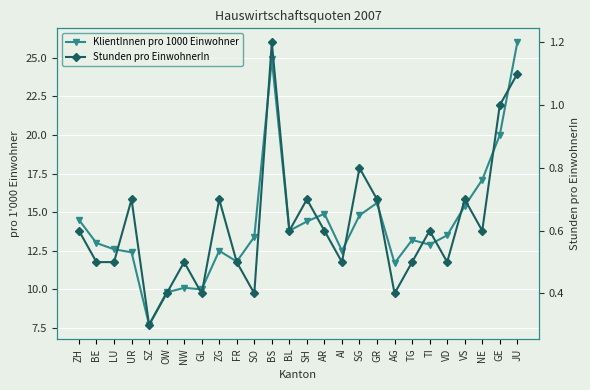

Reading left to right, extract all data points from this chart.

KlientInnen pro 1000 Einwohner: ZH=14.5	BE=13.0	LU=12.6	UR=12.4	SZ=7.7	OW=9.8	NW=10.1	GL=10.0	ZG=12.5	FR=11.8	SO=13.4	BS=24.9	BL=13.8	SH=14.4	AR=14.9	AI=12.5	SG=14.8	GR=15.6	AG=11.7	TG=13.2	TI=12.9	VD=13.5	VS=15.4	NE=17.1	GE=20.0	JU=26.0
Stunden pro EinwohnerIn: ZH=0.6	BE=0.5	LU=0.5	UR=0.7	SZ=0.3	OW=0.4	NW=0.5	GL=0.4	ZG=0.7	FR=0.5	SO=0.4	BS=1.2	BL=0.6	SH=0.7	AR=0.6	AI=0.5	SG=0.8	GR=0.7	AG=0.4	TG=0.5	TI=0.6	VD=0.5	VS=0.7	NE=0.6	GE=1.0	JU=1.1